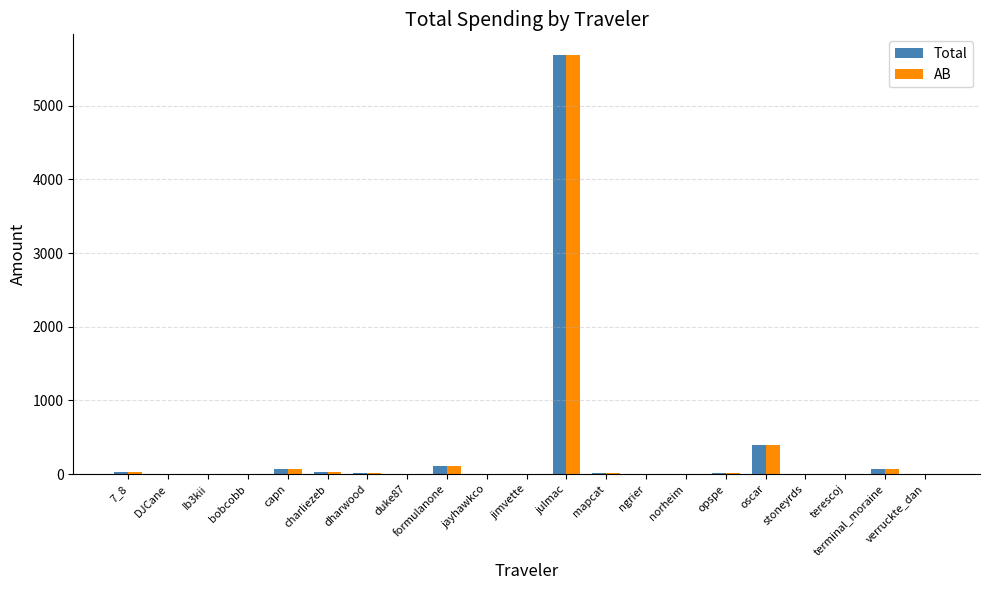

What is the highest value of the Total series?

5686.5